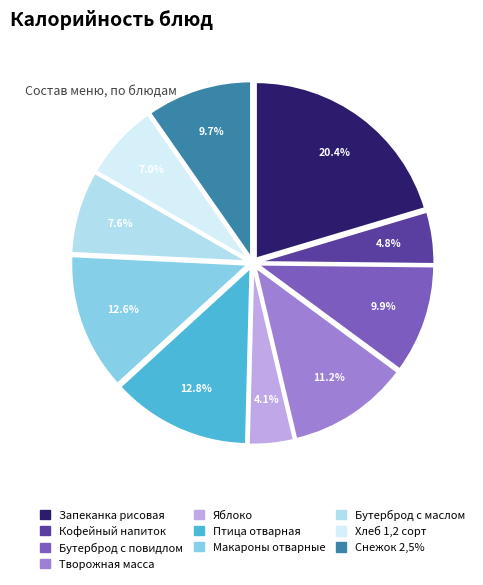

Is there a majority slice in this chart?

No